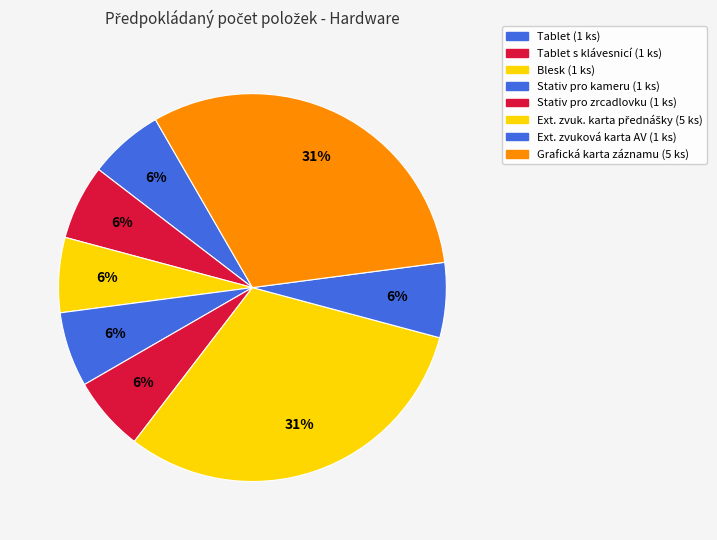

Is there any slice that represents more than half of the pie?

No